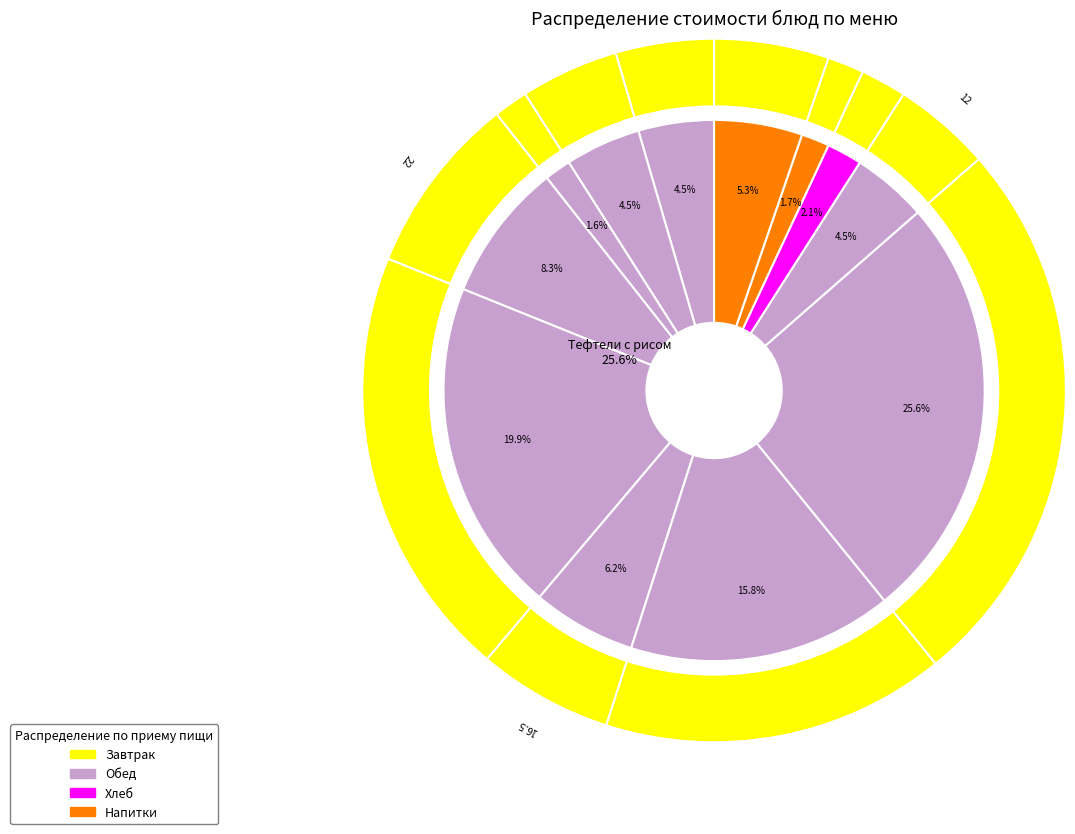

Rank the categories by value from lowest to highest.

Батон нарезной, Хлеб ржано-пшеничный, Хлеб пшеничный, Каша манная вязкая, Кофейный напиток с молоком, Каша гречневая, Компот из сухофруктов, Салат витаминный, Бутерброд с мясными гастрономическими п., Суп перловый с сыром и сметаной, Йогурт 2,5%, Тефтели с рисом